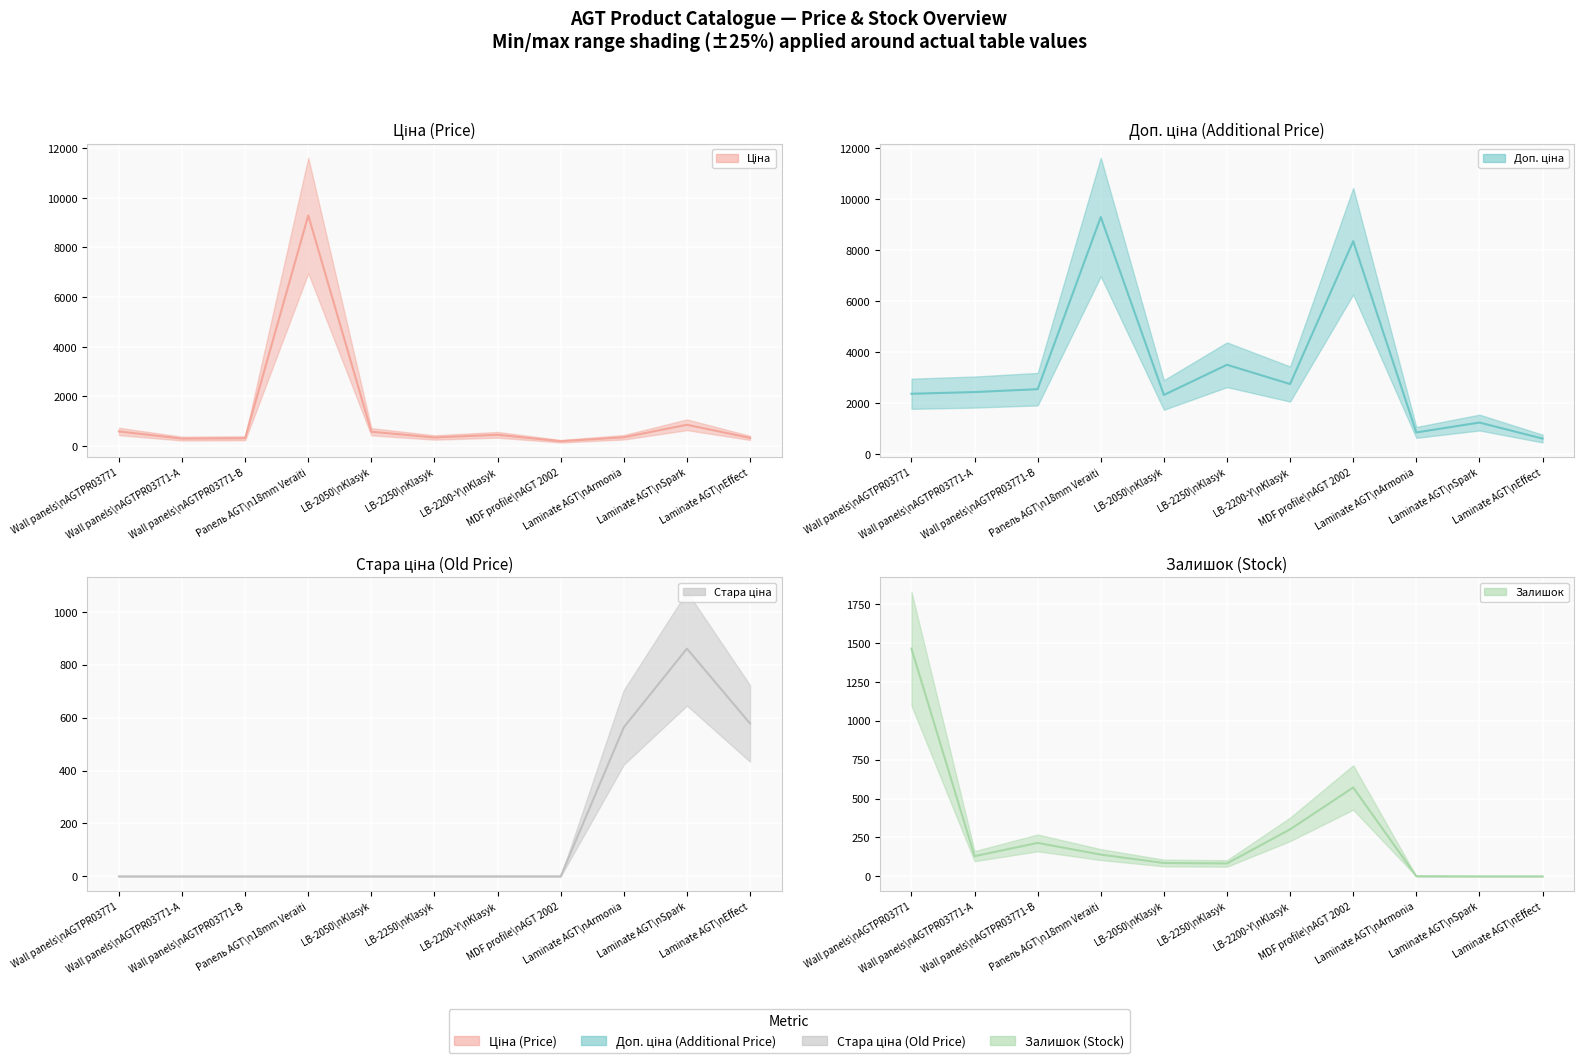

Is the value of Ціна (mid) at LB-2250\nKlasyk greater than the value of Стара ціна (mid) at LB-2200-Y\nKlasyk?

Yes